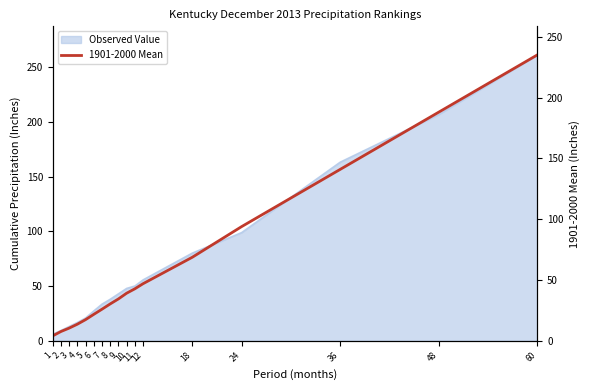

At which category does the chart reach its peak across all series?

60